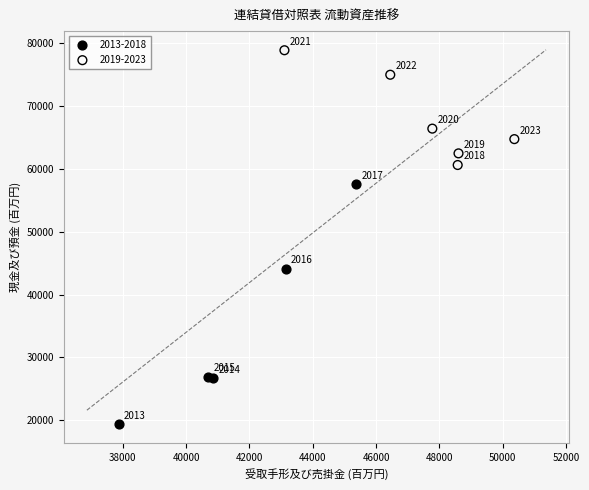

Which series has the largest Y range (max minus min)?

2013-2018